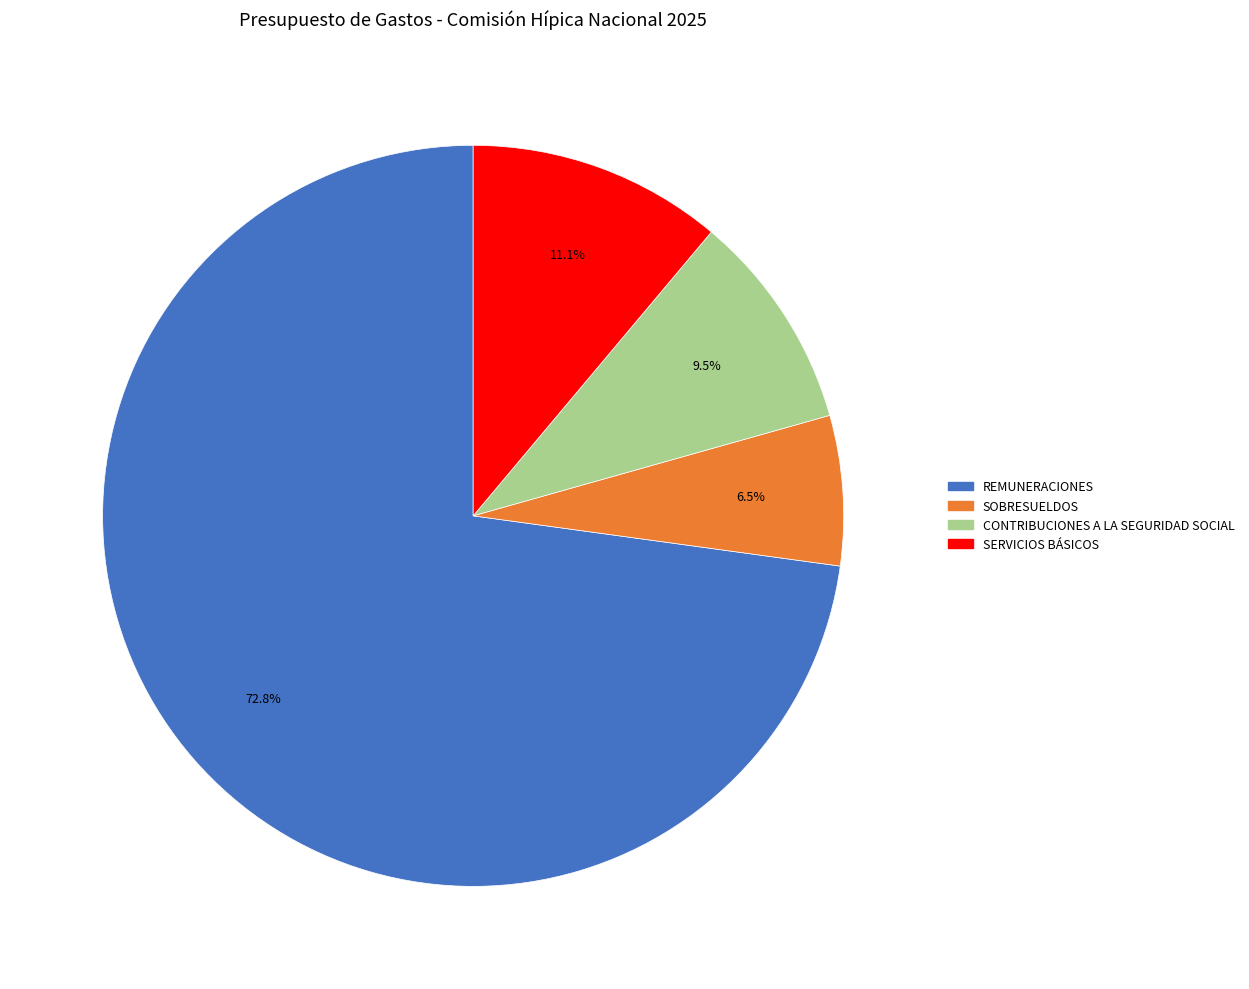

Is there any slice that represents more than half of the pie?

Yes